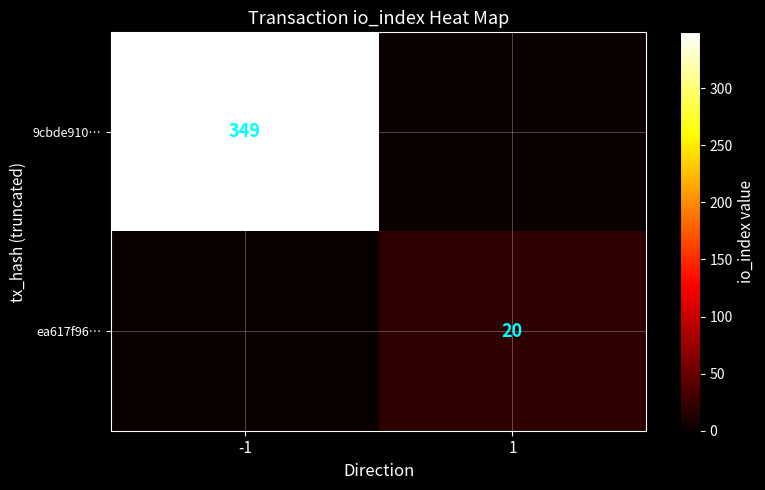

True or false: ea617f96… has a value of 20 at 1.

True